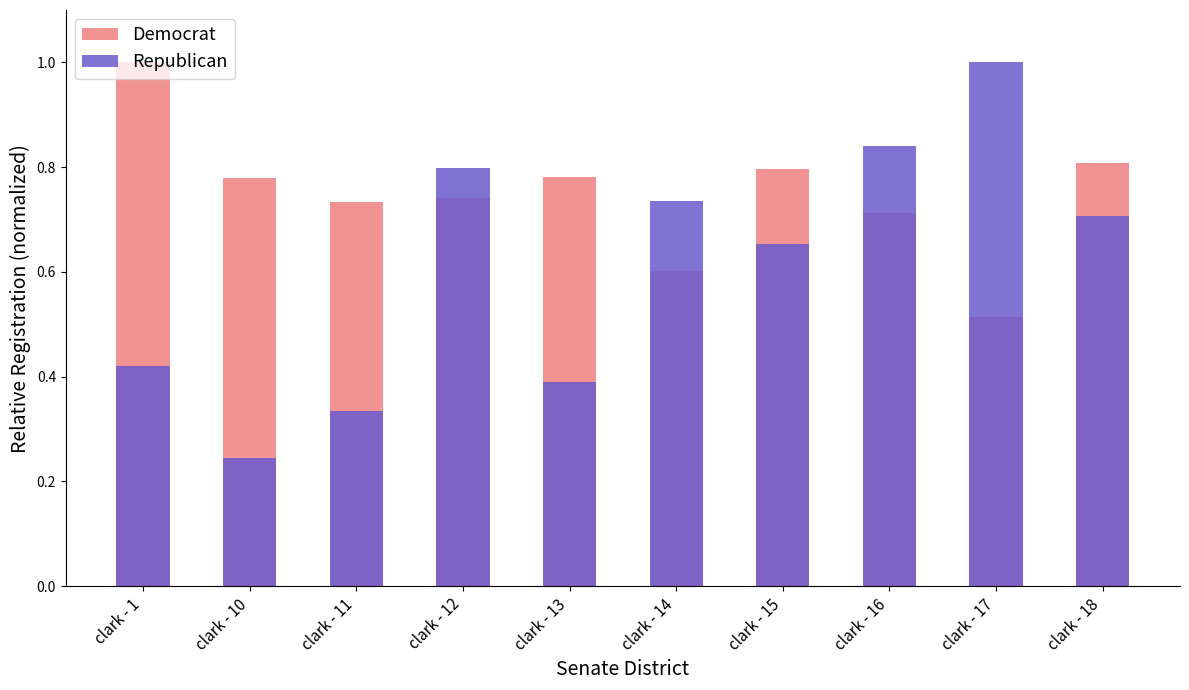

Reading right to left, extract all data points from this chart.

Democrat: 0.8	0.5	0.7	0.8	0.6	0.8	0.7	0.7	0.8	1.0
Republican: 0.7	1.0	0.8	0.7	0.7	0.4	0.8	0.3	0.2	0.4